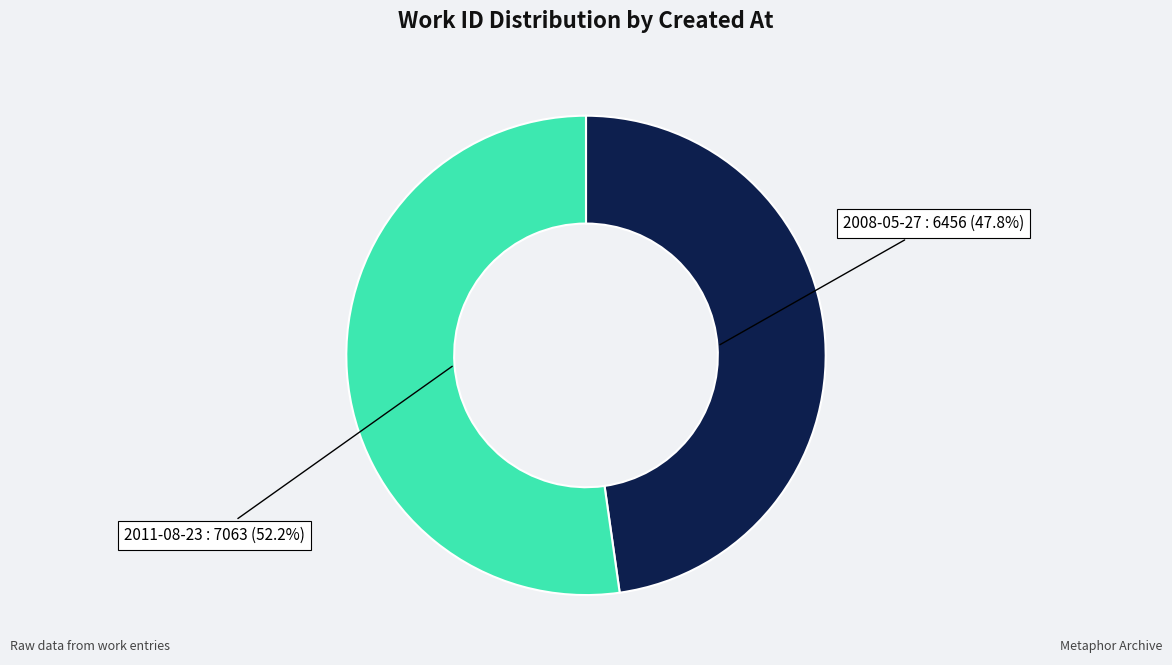

Is there a majority slice in this chart?

Yes